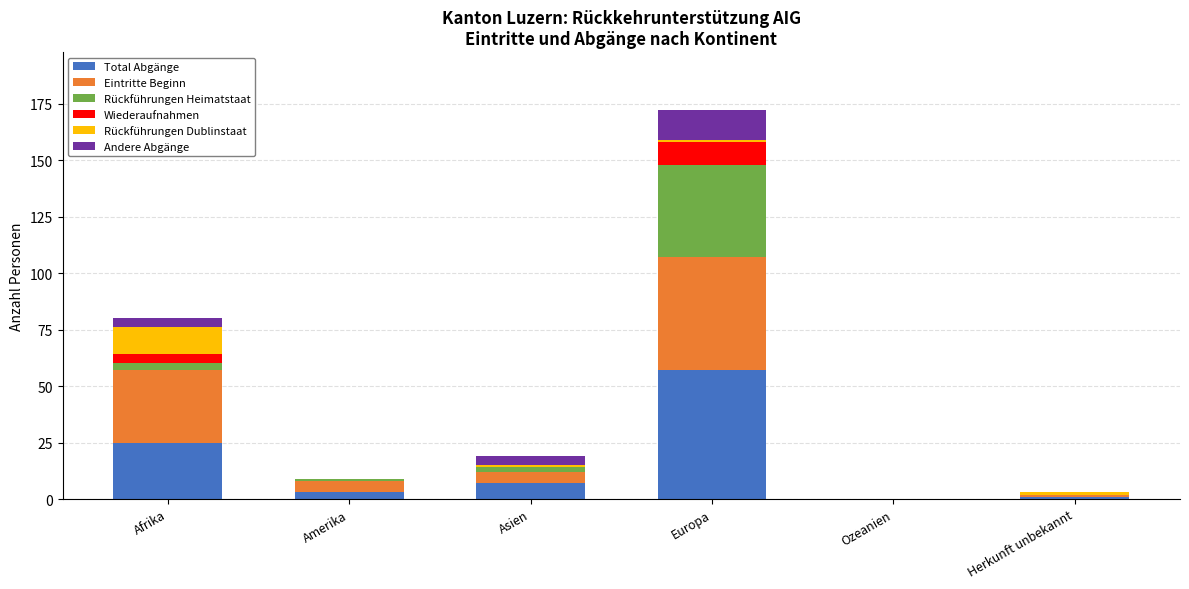

Are the bars grouped side by side (vs. stacked)?

No